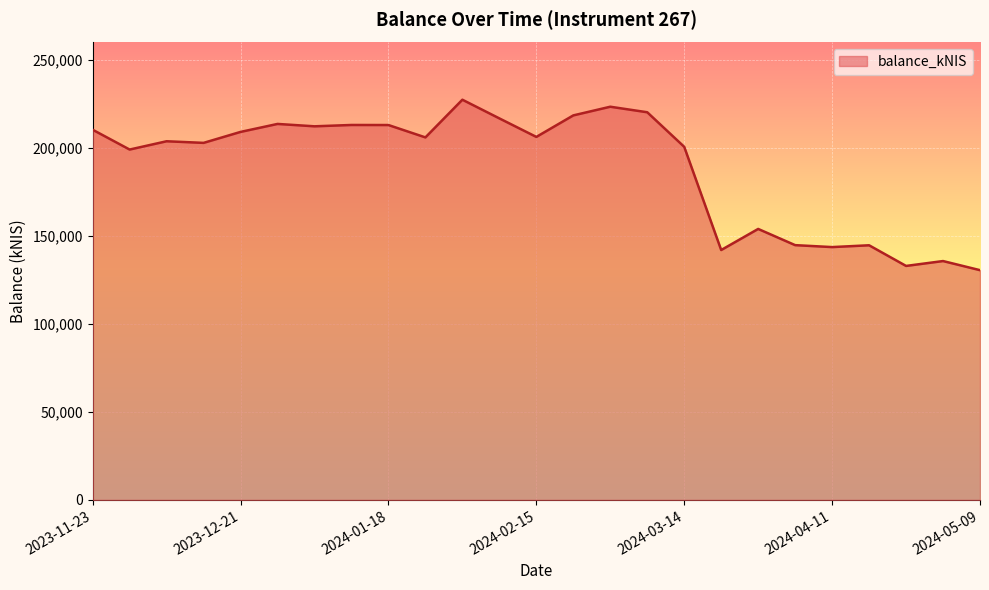

What is the difference between the second highest and second lowest values?

90493.4